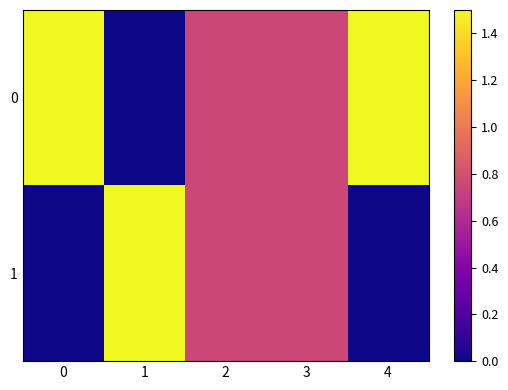

Reading left to right, transcribe all the data shown in this chart.

0: 0=1.5	1=0.0	2=0.8	3=0.8	4=1.5
1: 0=0.0	1=1.5	2=0.8	3=0.8	4=0.0